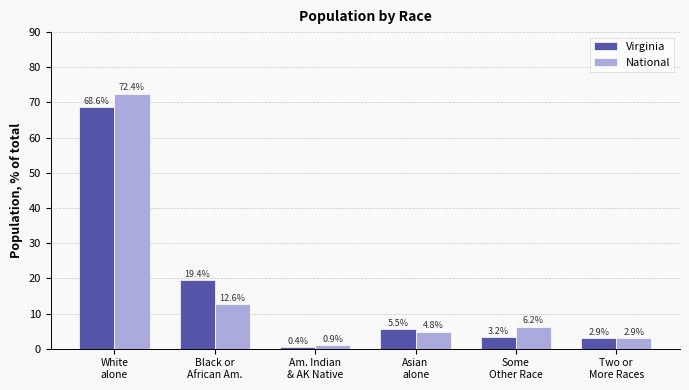

At which category does the chart reach its minimum across all series?

Am. Indian
& AK Native